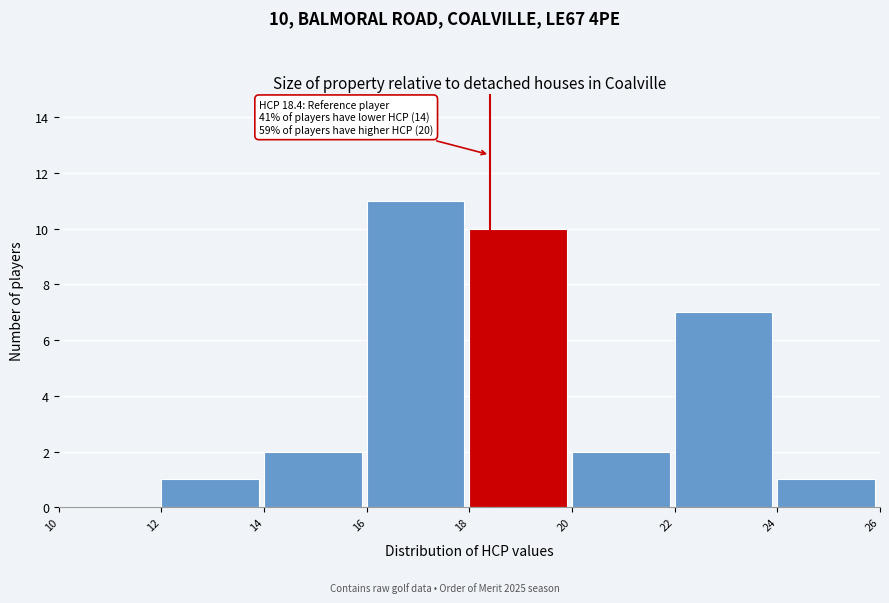

Over which range of the x-axis is the bar tallest?

16 to 18